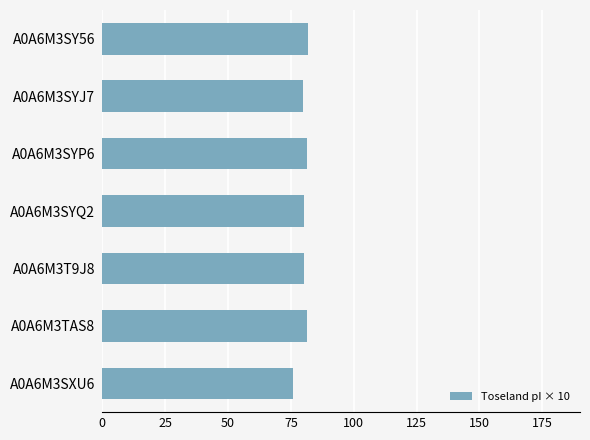

What is the approximate value at A0A6M3T9J8?

80.1